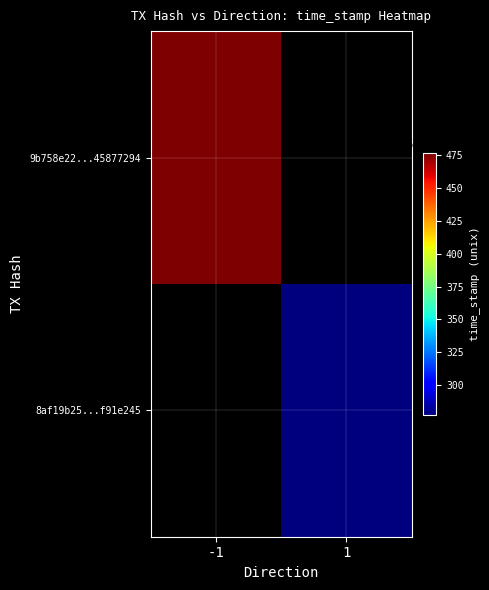

List the series in order of their overall mean, lowest first.

8af19b25dde145132fd3b8b7a9071d00f91e245, 9b758e2276c8dbd006e3f2a6bb88e6445877294